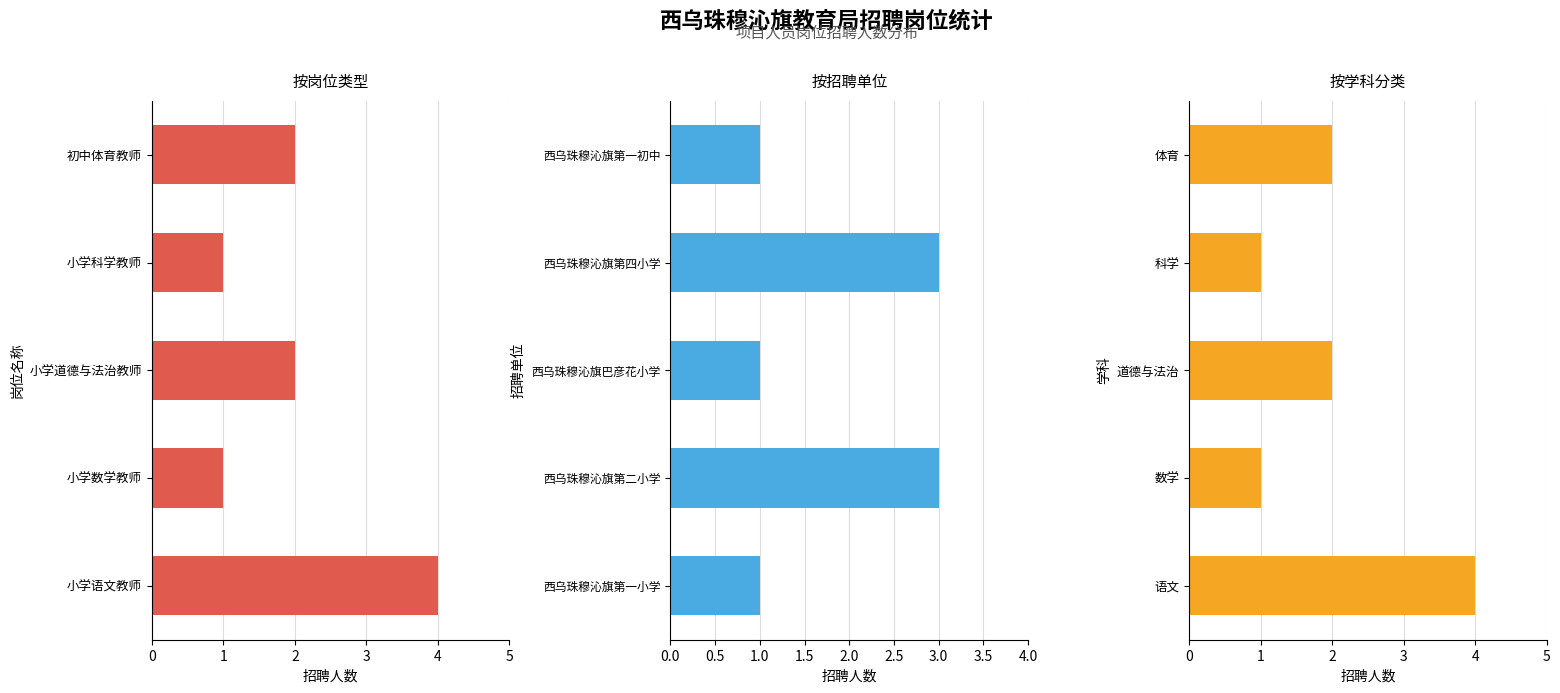

The 学科 series shows 2 at 道德与法治. True or false?

True